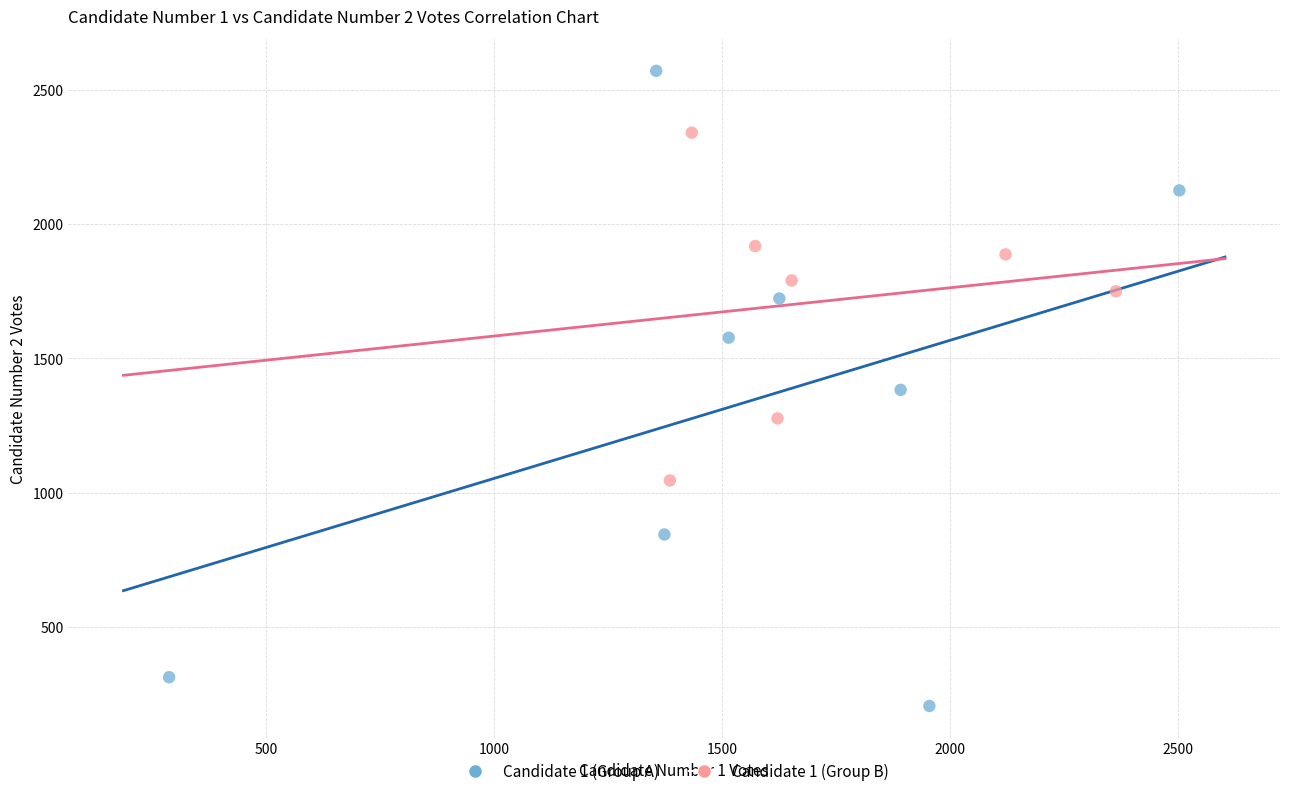

Which series contains the lowest Y value?

Candidate 1 (Group A)